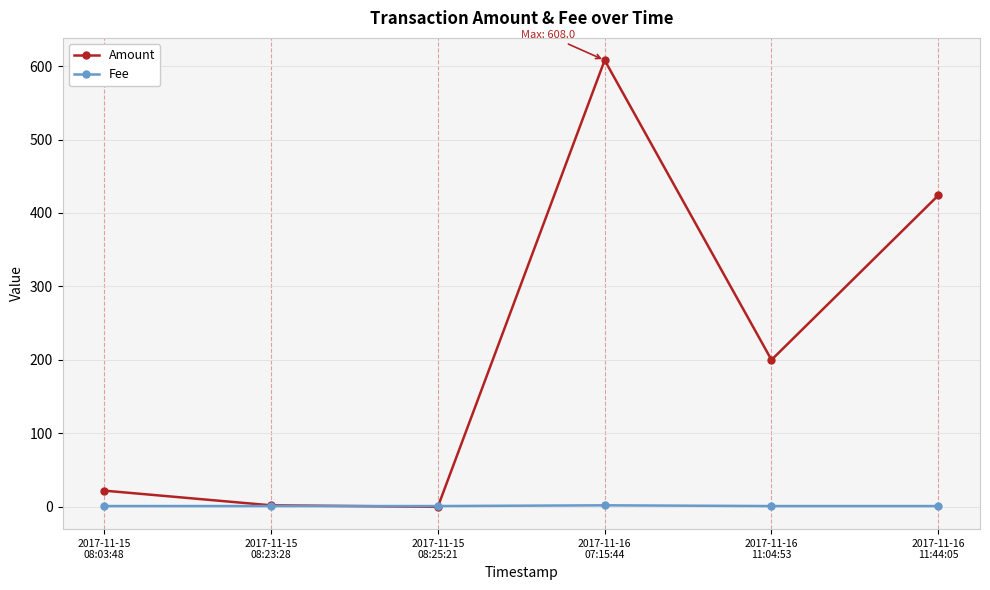

Count the Fee values in the range 1 to 2.

6